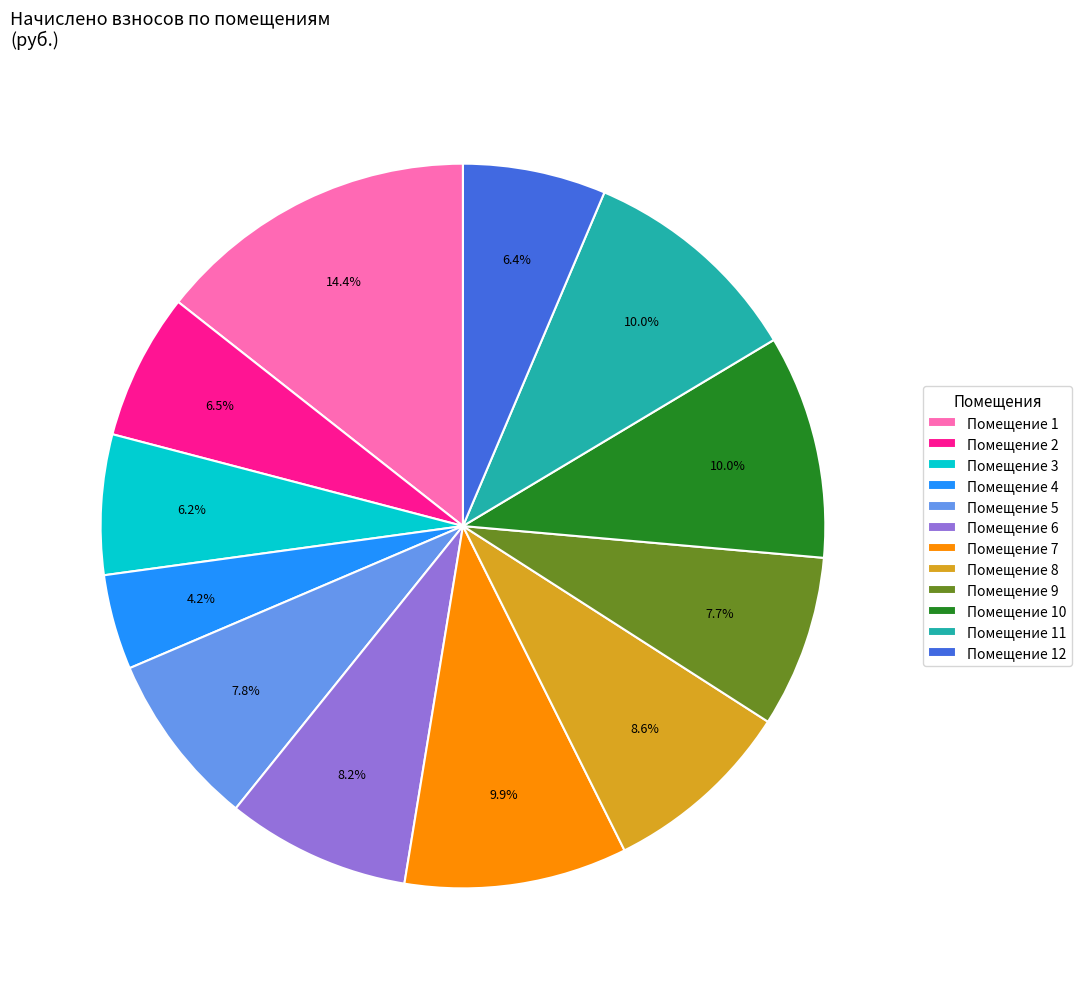

To the nearest percent, what is the average slice percentage?

8%